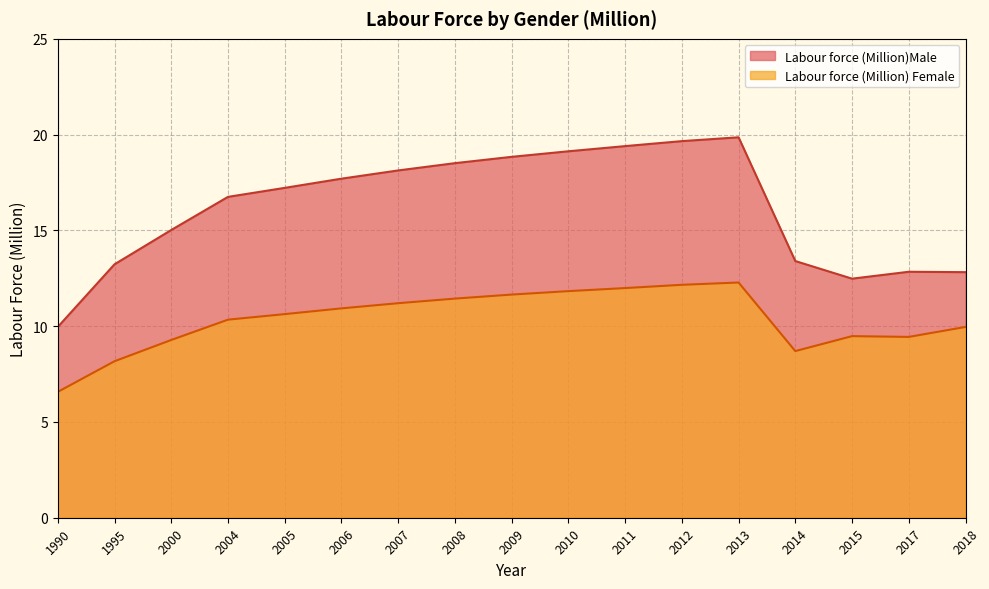

True or false: Labour force (Million)Male has a value of 29.0 at 2009.

False